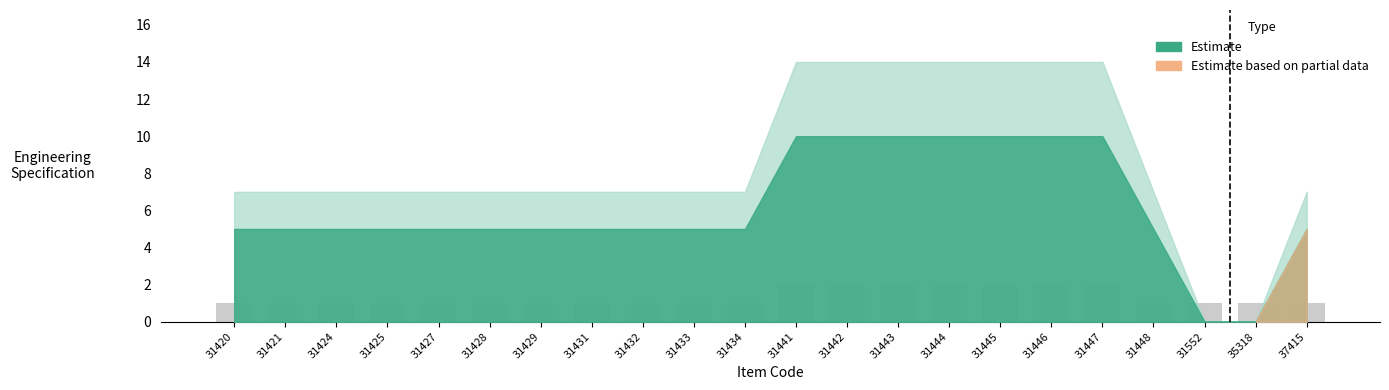

What is the change in value from 31432 to 31441?

+1